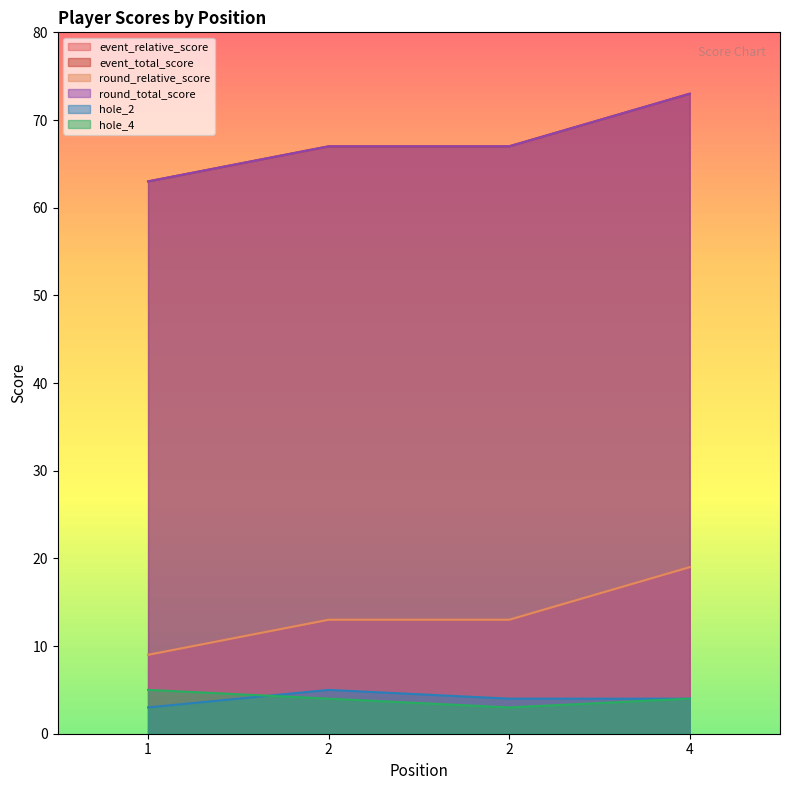

Rank the series by their maximum value, from lowest to highest.

hole_2, hole_4, event_relative_score, round_relative_score, event_total_score, round_total_score